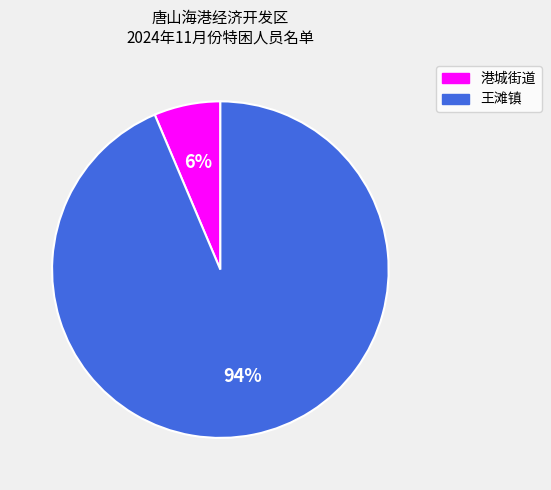

How many segments does this pie chart have?

2